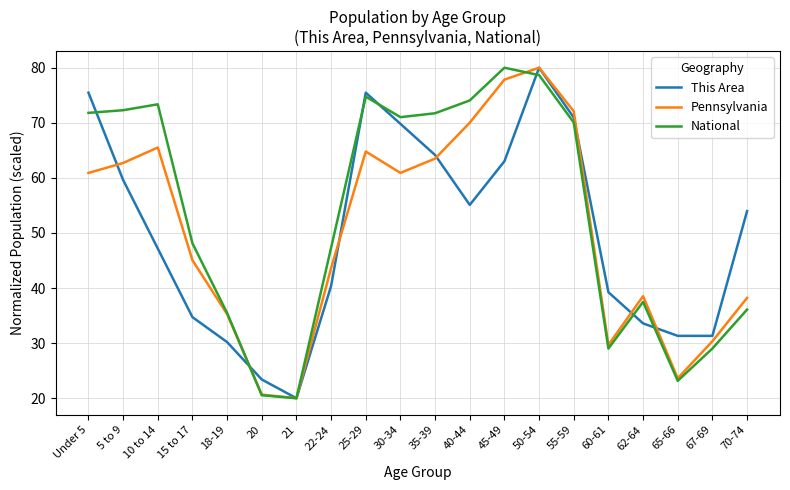

What is the lowest value of the This Area series?

20.0